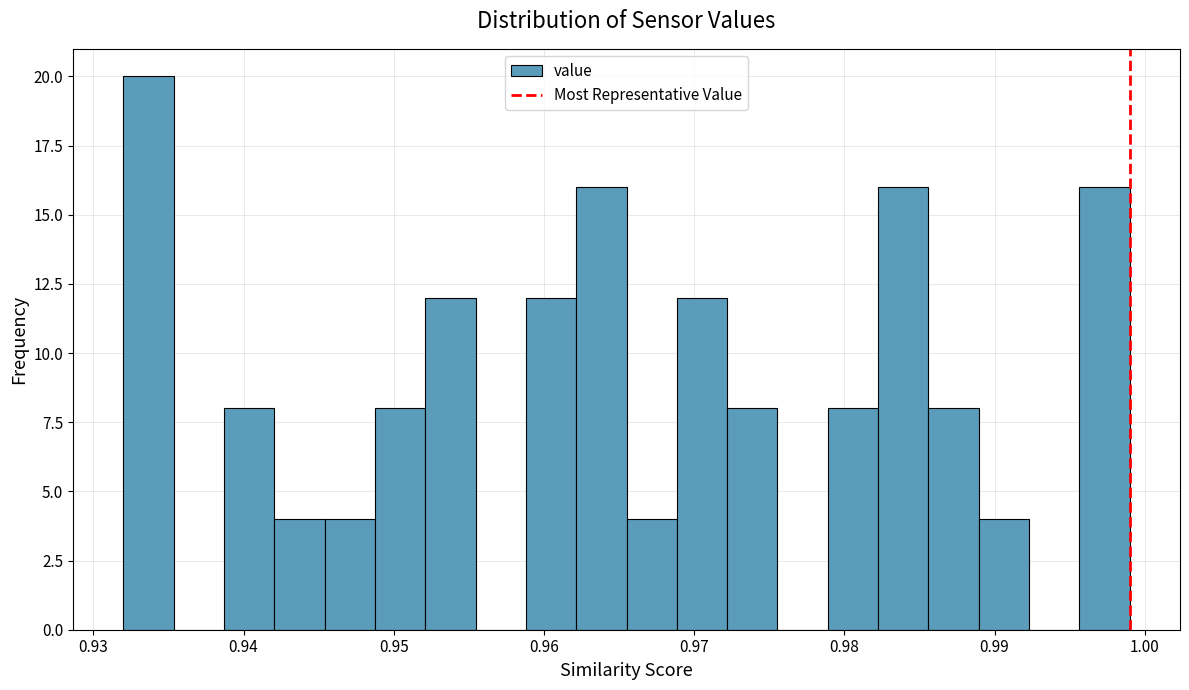

Read against the x-axis, roughly where is the centre of the tallest bar?

0.934